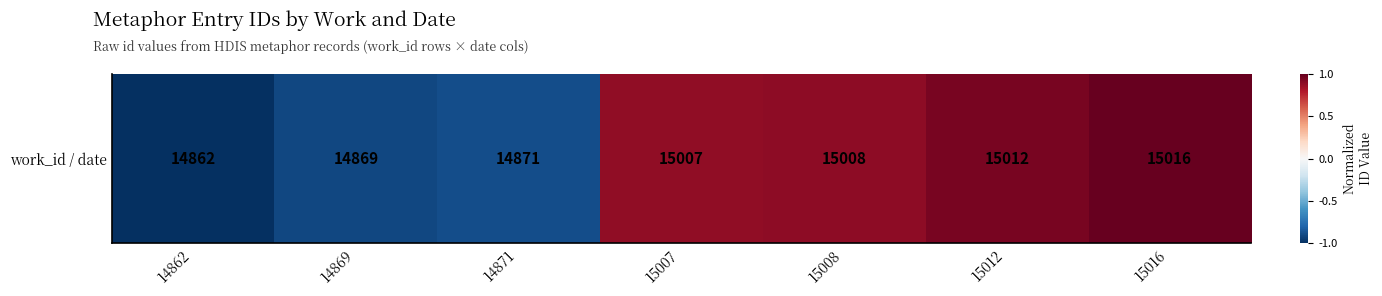

True or false: the data shows 1.0 at 15016.

True